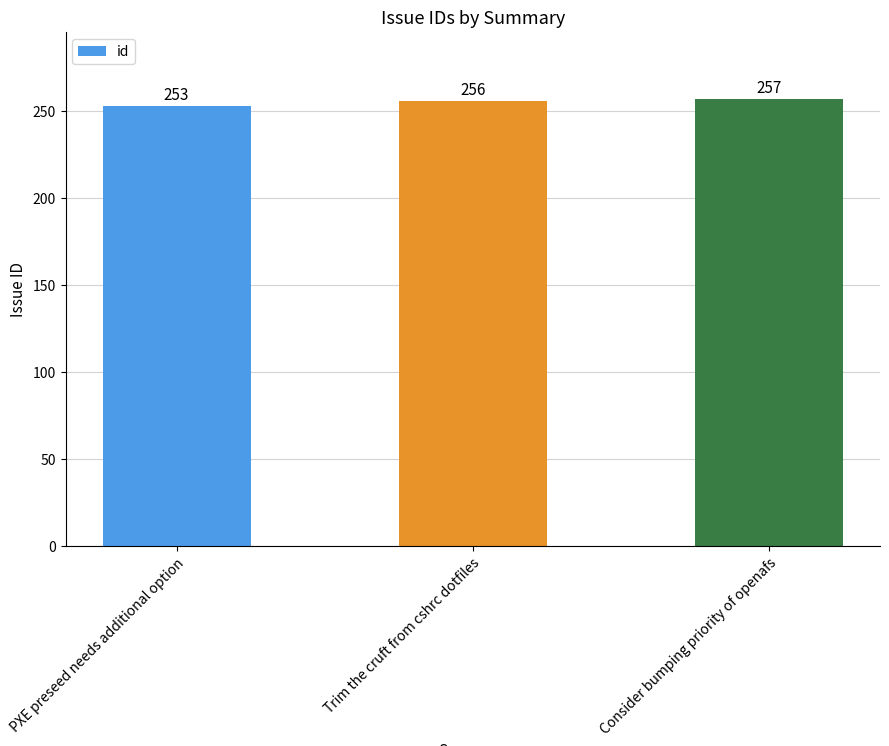

Reading left to right, extract all data points from this chart.

PXE preseed needs additional option=253	Trim the cruft from cshrc dotfiles=256	Consider bumping priority of openafs=257